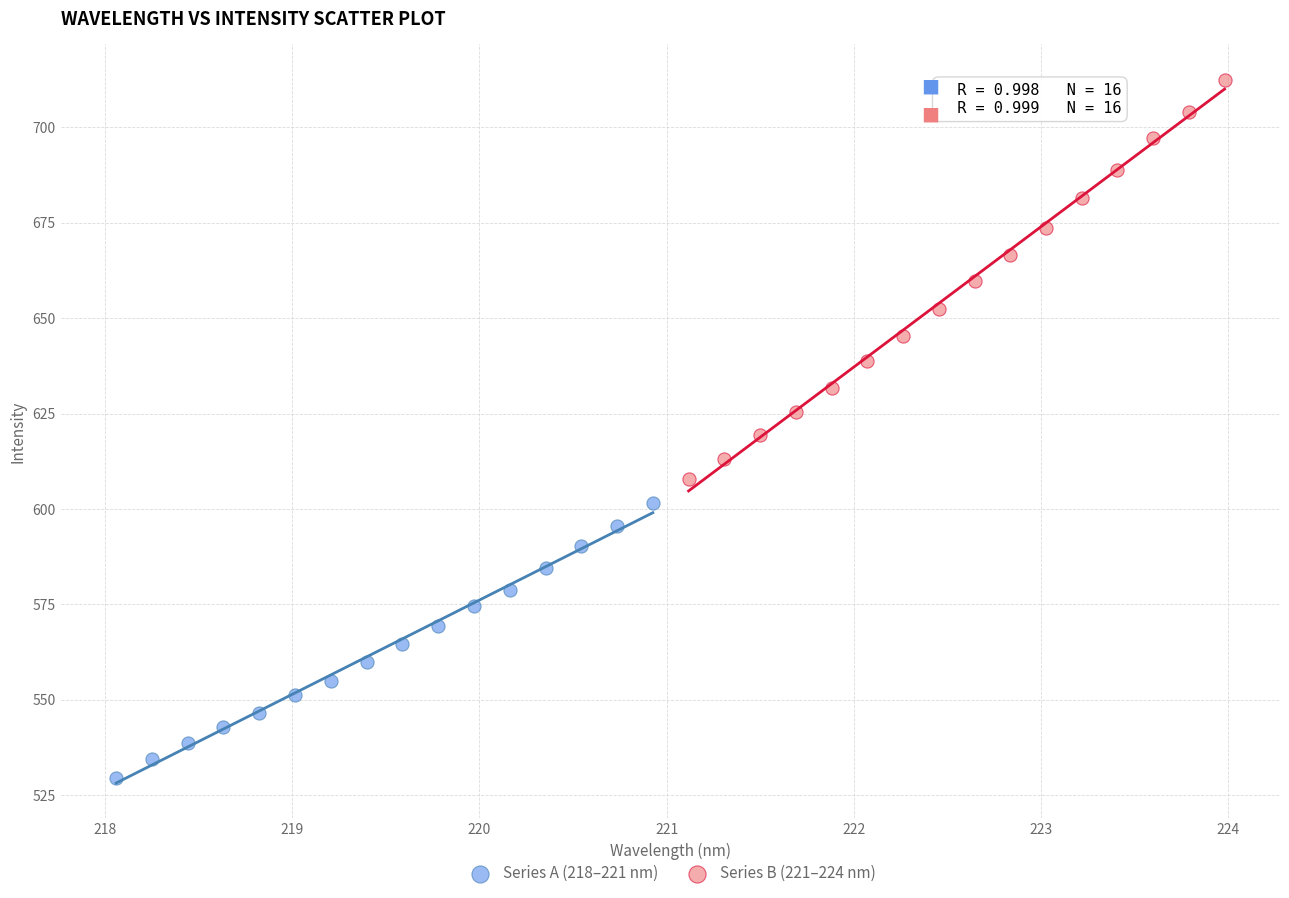

Which series reaches the maximum Y coordinate?

Series B (221–224 nm)